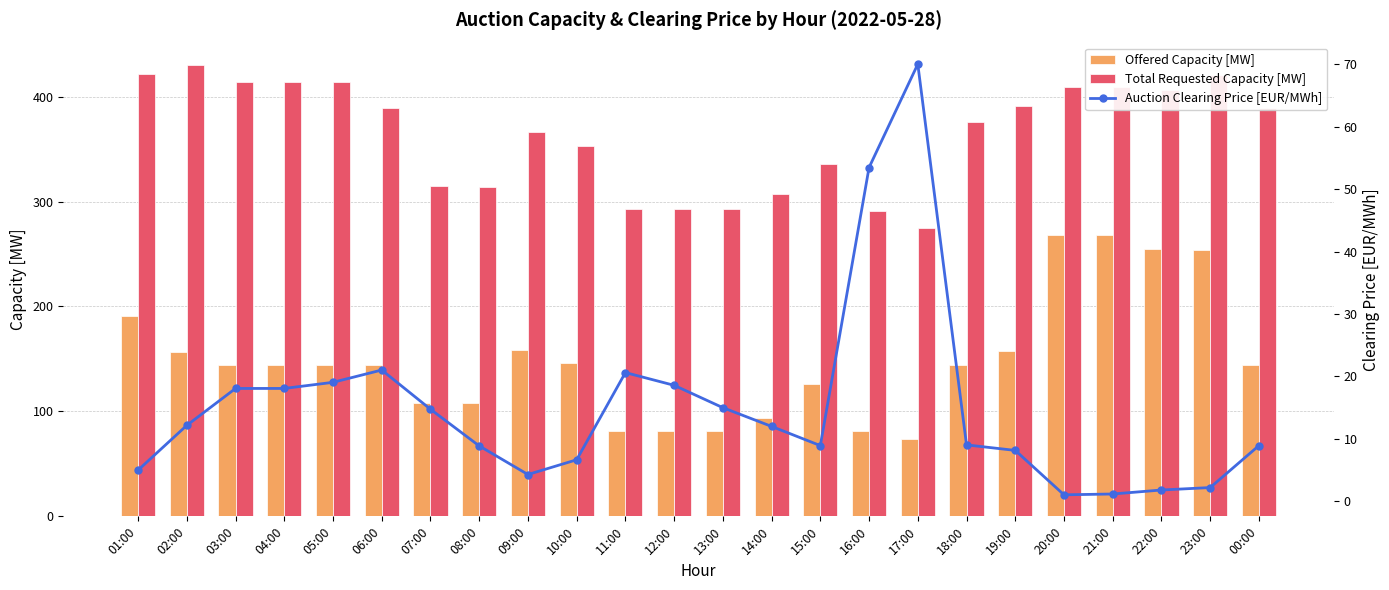

Rank the series at 13:00 from lowest to highest value.

Auction Clearing Price [EUR/MWh], Offered Capacity [MW], Total Requested Capacity [MW]